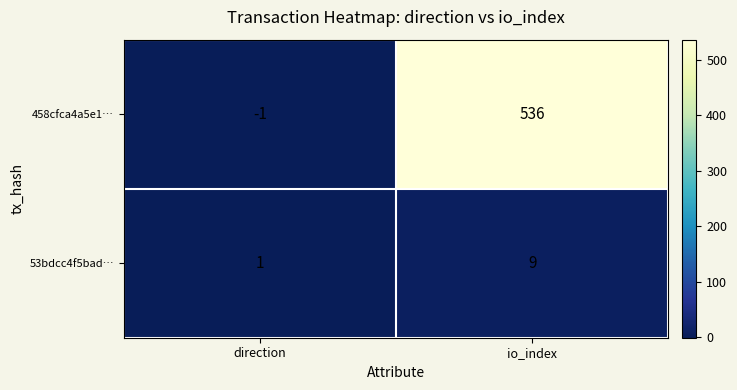

How many series are shown in this chart?

2